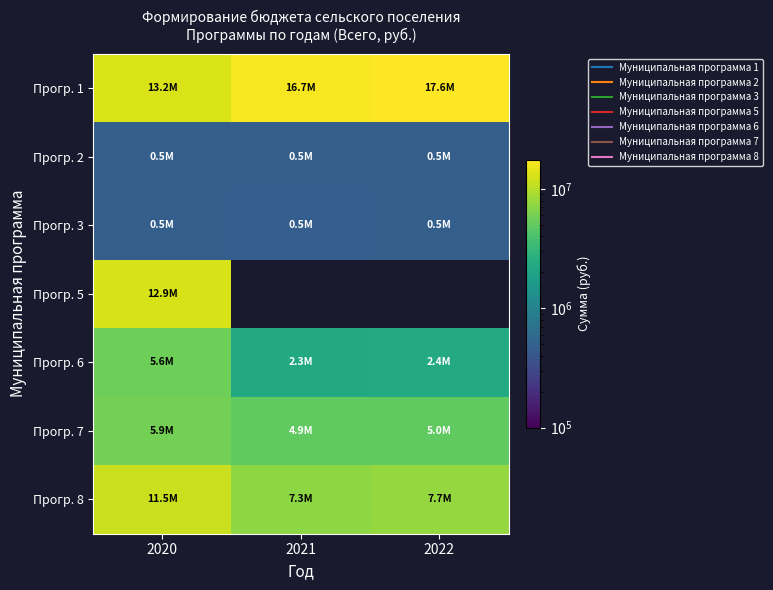

The value of Прогр. 6 at 2021 is 3640129.7. True or false?

False